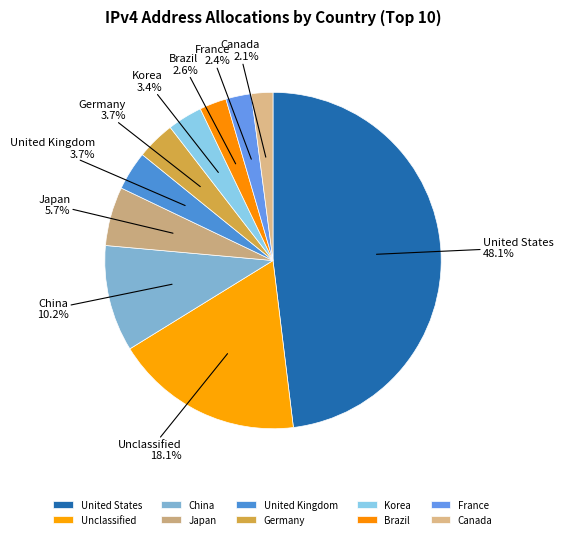

Does any single category account for the majority?

No